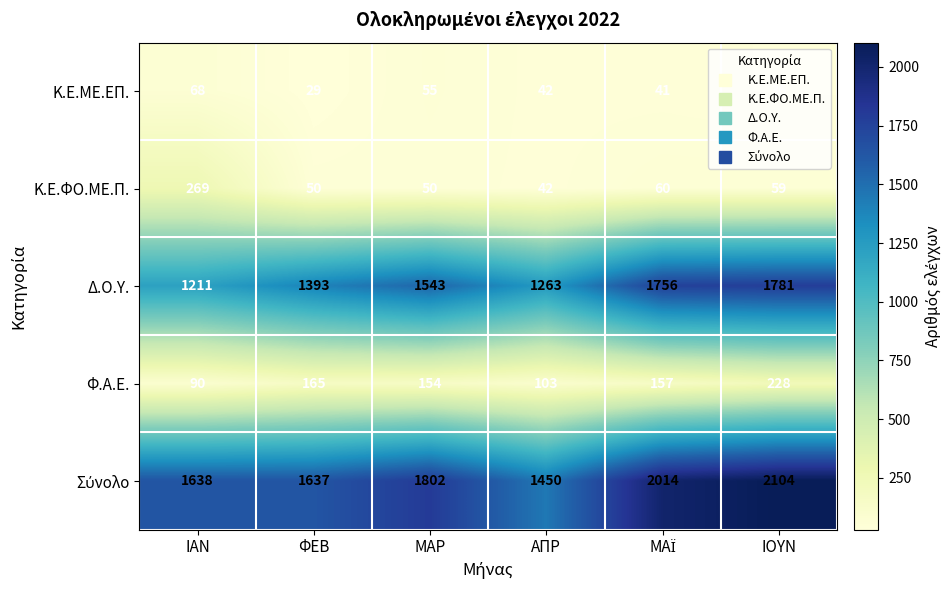

What is the difference between the highest and lowest values at ΦΕΒ?

1608